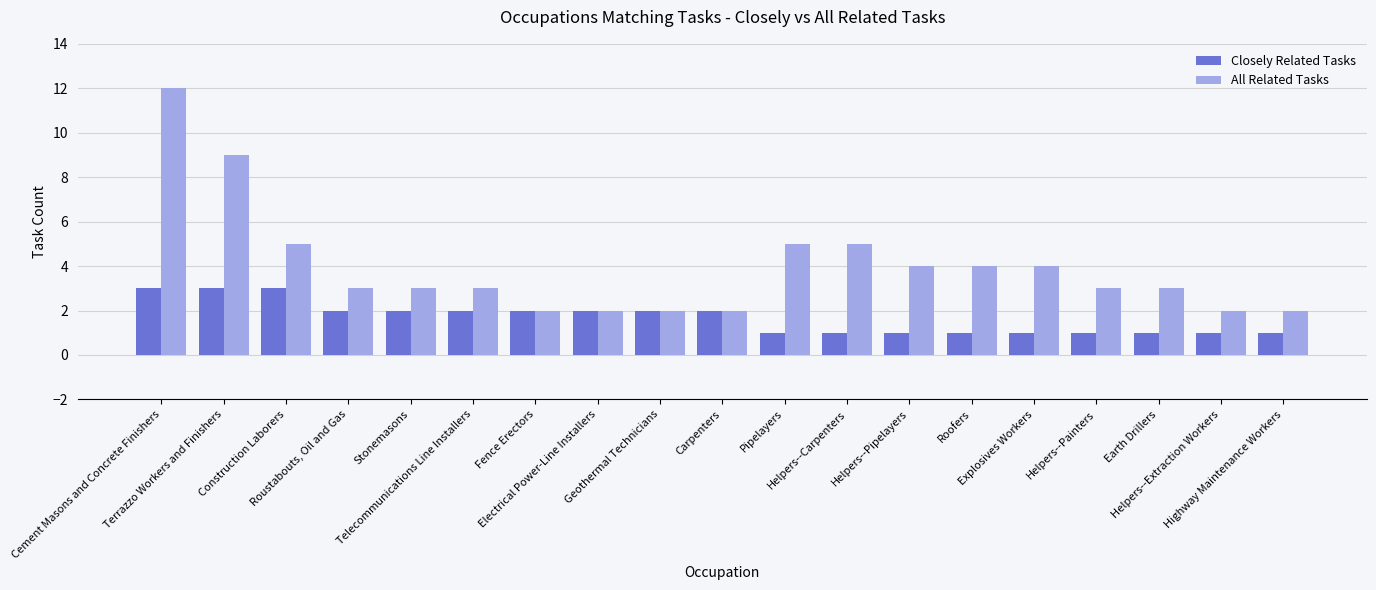

Is it true that All Related Tasks equals 5 at Helpers--Painters?

False